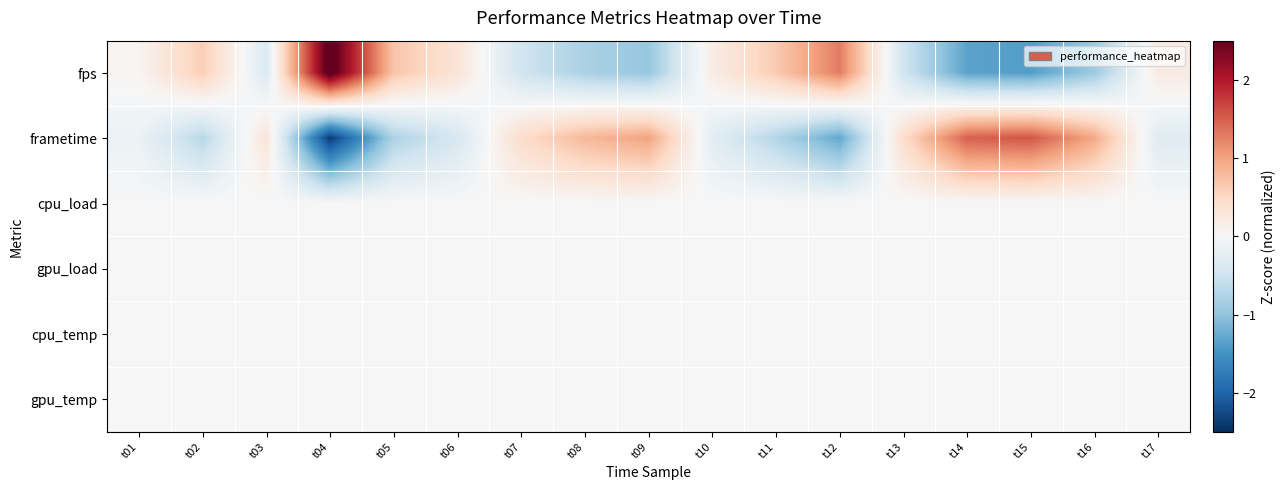

Which series has the largest total across all categories?

fps